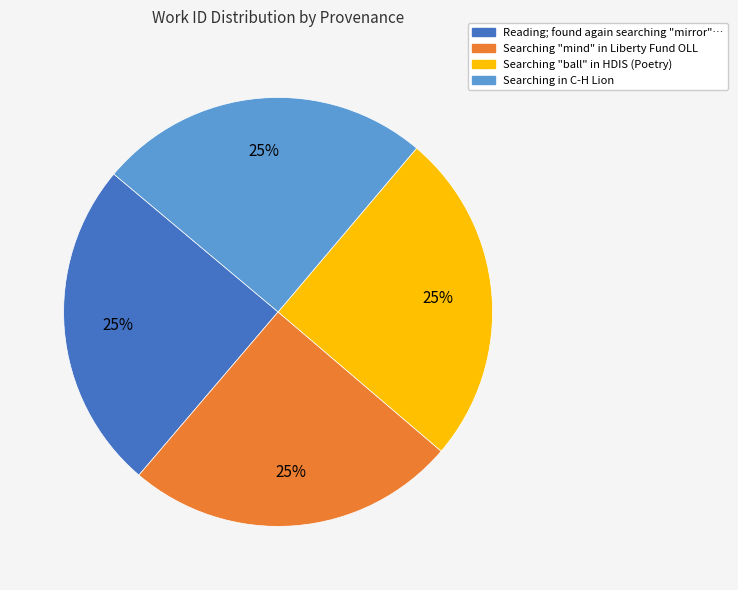

To the nearest percent, what percentage of the pie is Searching "ball" in HDIS (Poetry)?

25%